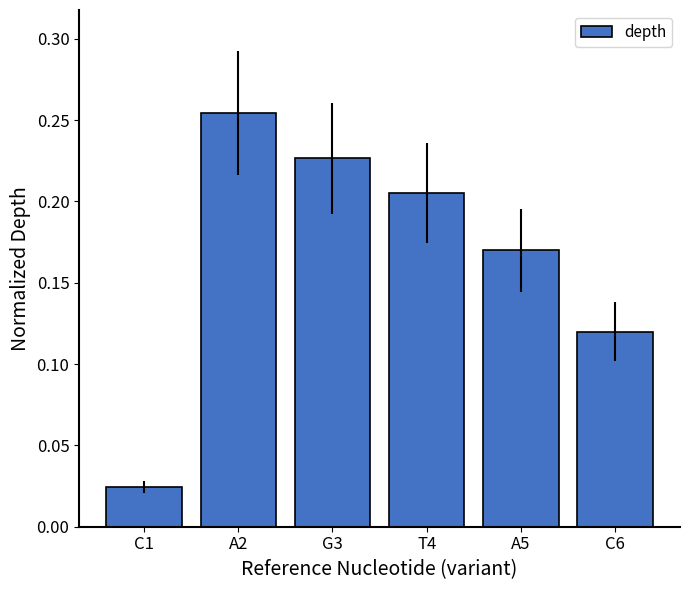

What is the sum of all values?

1.0